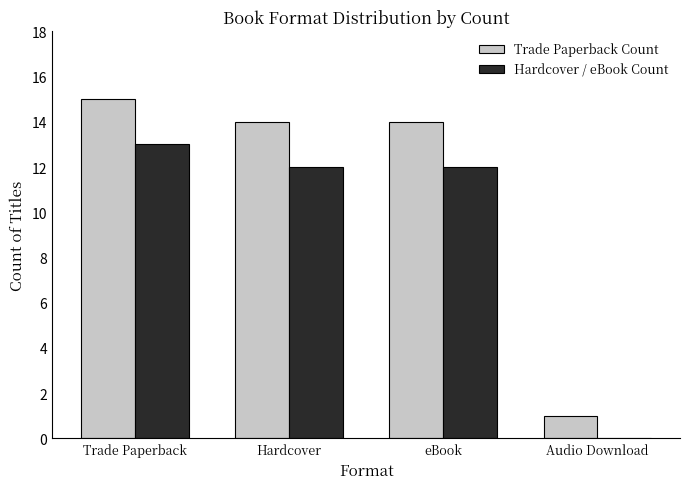

How many positive values does the Hardcover / eBook Count series have?

3